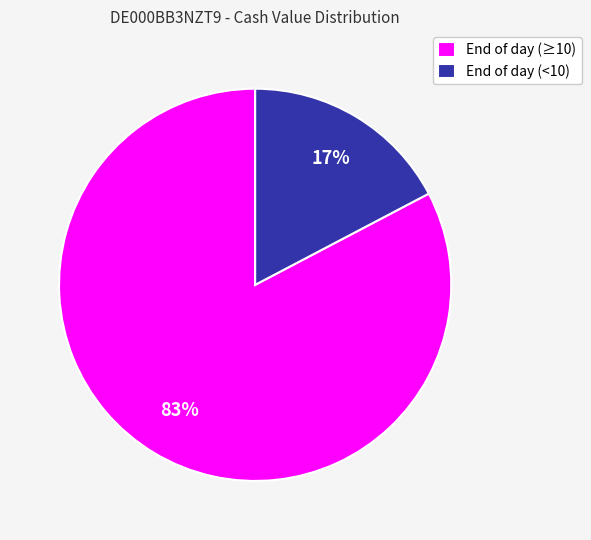

Count the number of slices in the pie.

2